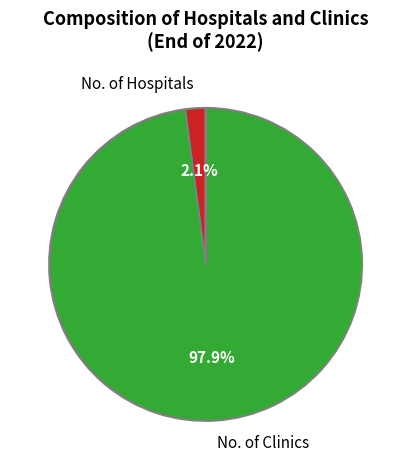

Between No. of Clinics and No. of Hospitals, which is larger?

No. of Clinics